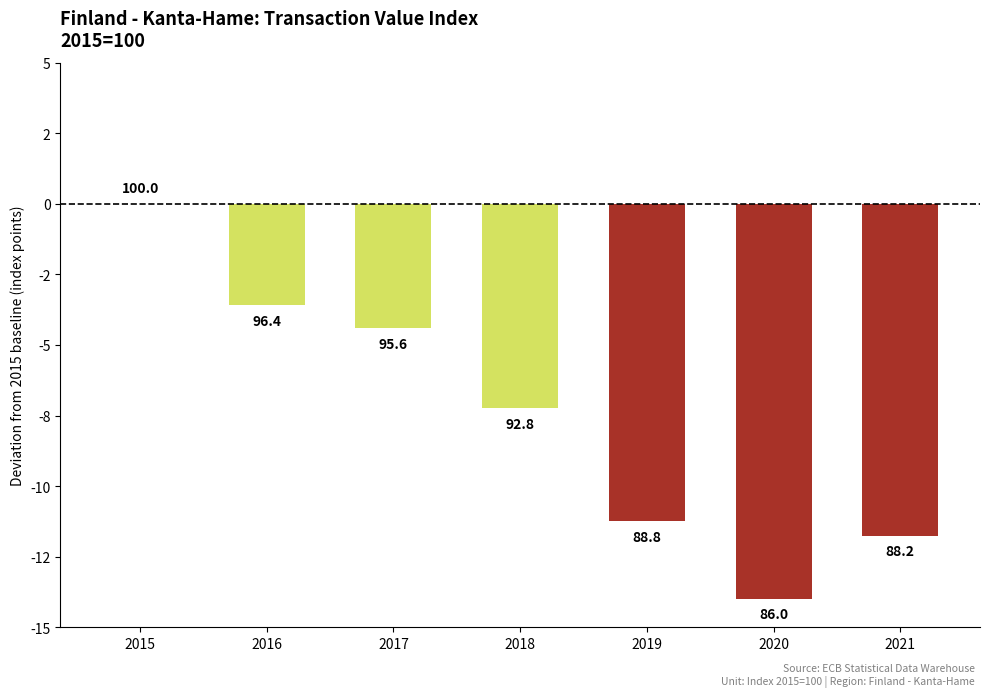

How many series are shown in this chart?

1